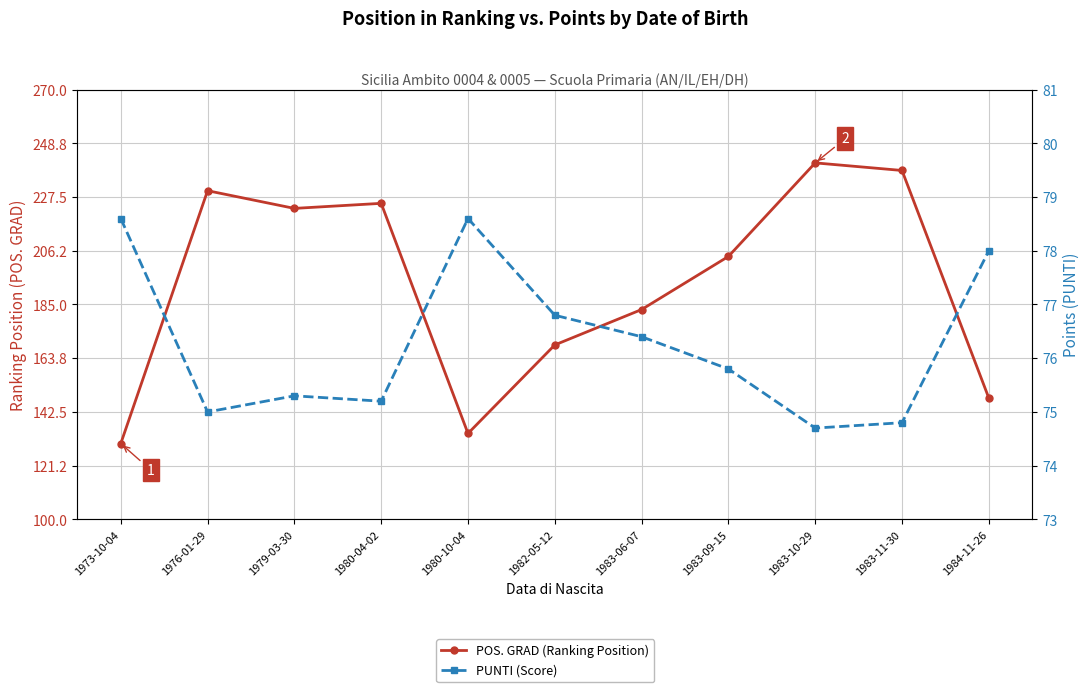

How many interior local peaks does the POS. GRAD (Ranking Position) series have?

3